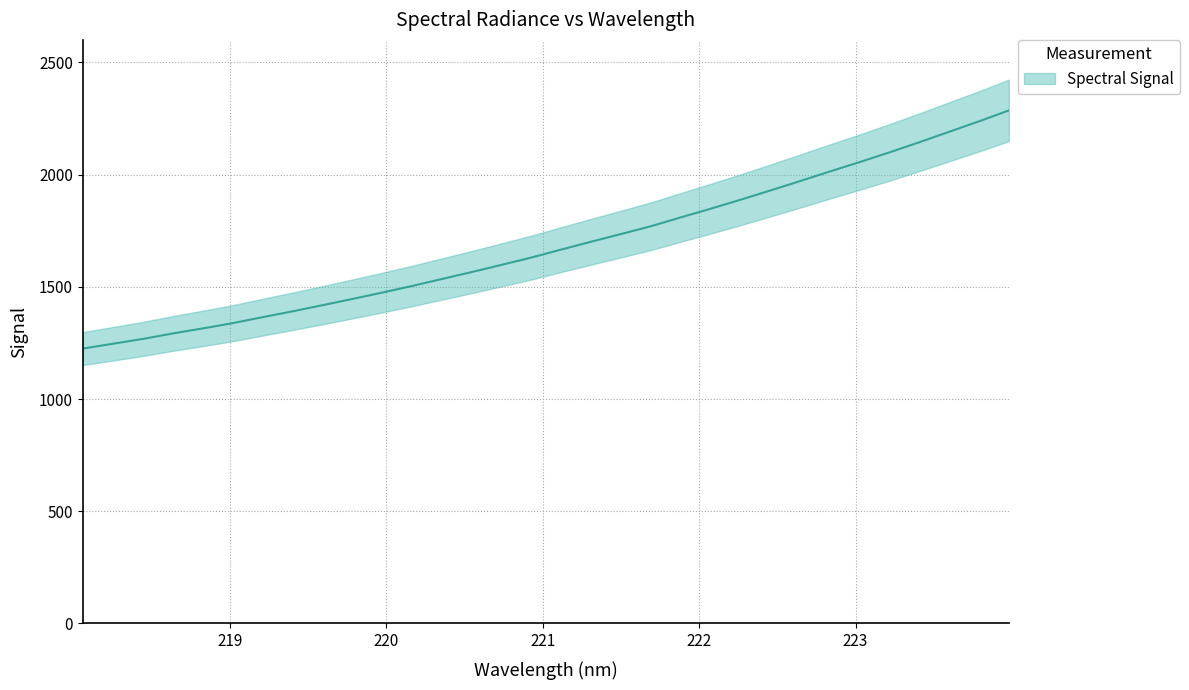

Count the number of categories in the chart.

32